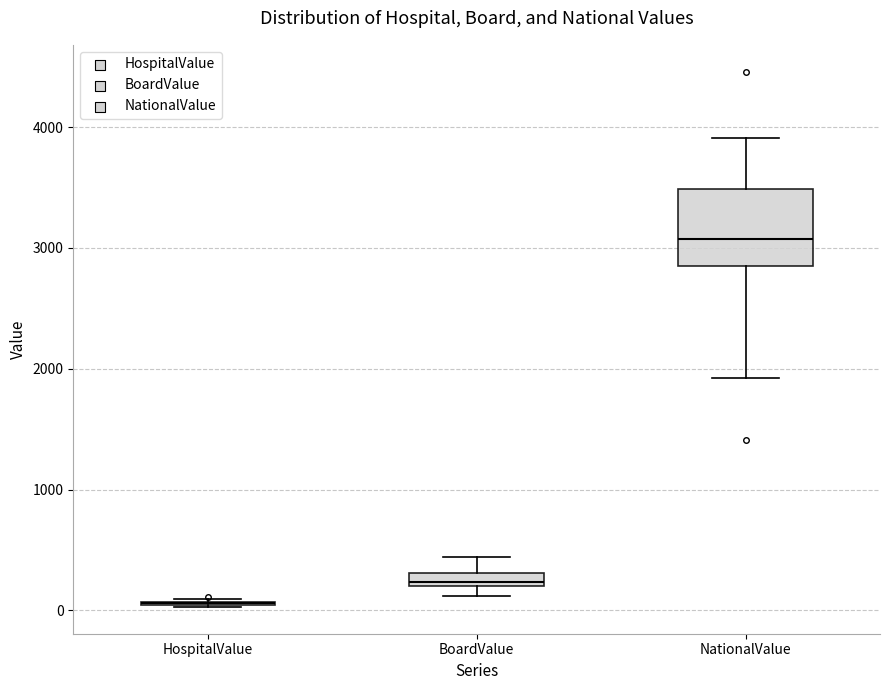

Which box is the tallest, from its lower edge to its upper edge?

NationalValue